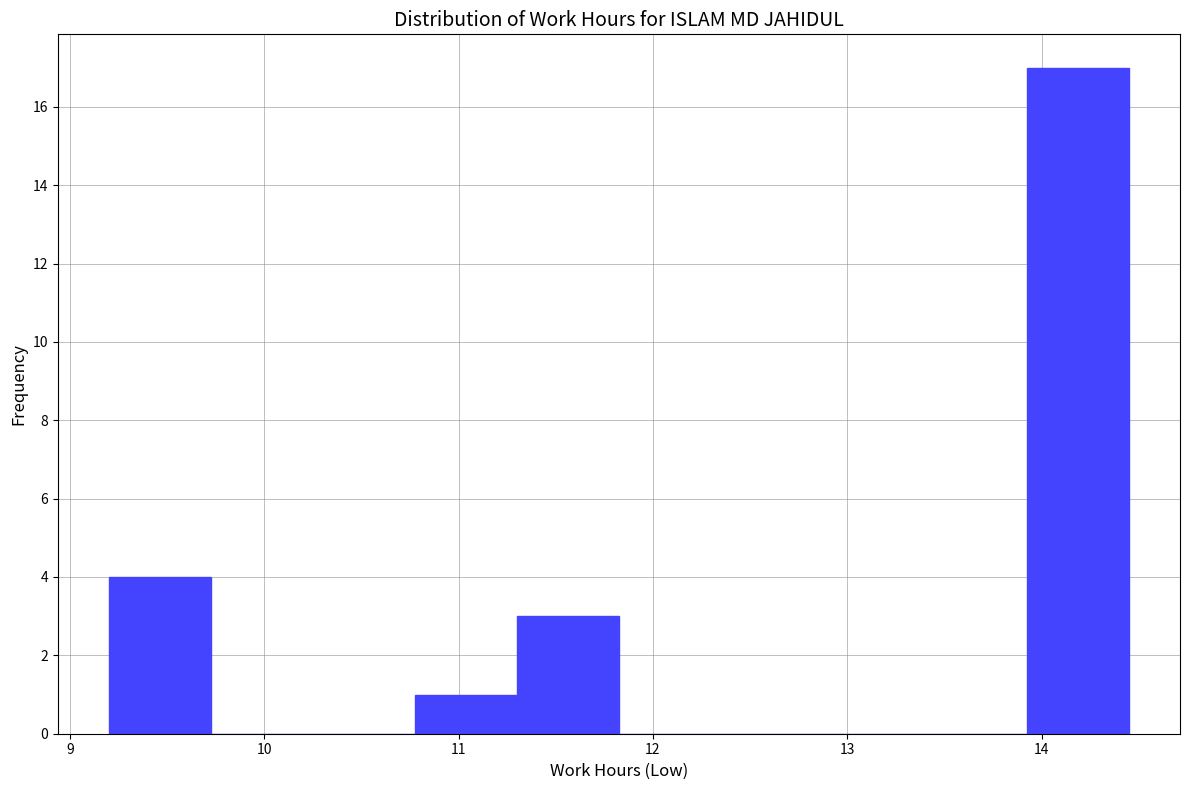

What is the height of the bar covering 10.8 to 11.3 on the x-axis? Neither the bar edges nor the heights are printed on the chart, so give them approximately, as read against the axes.

1